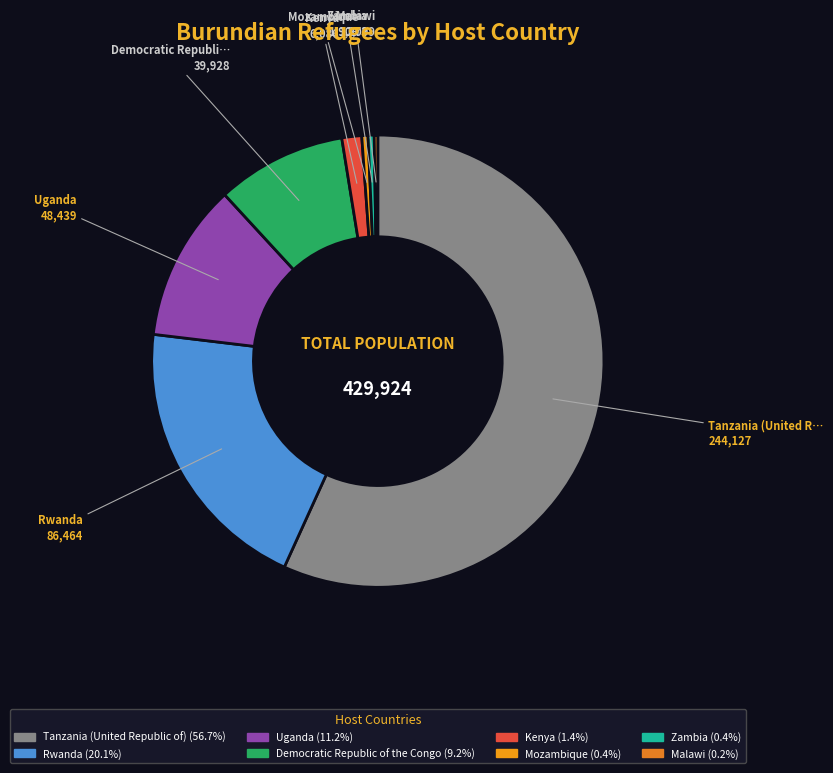

Which slice is the smallest?

Malawi